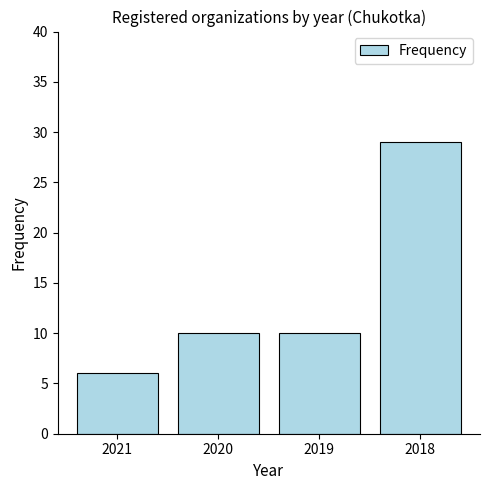

How many bars are there in total?

4